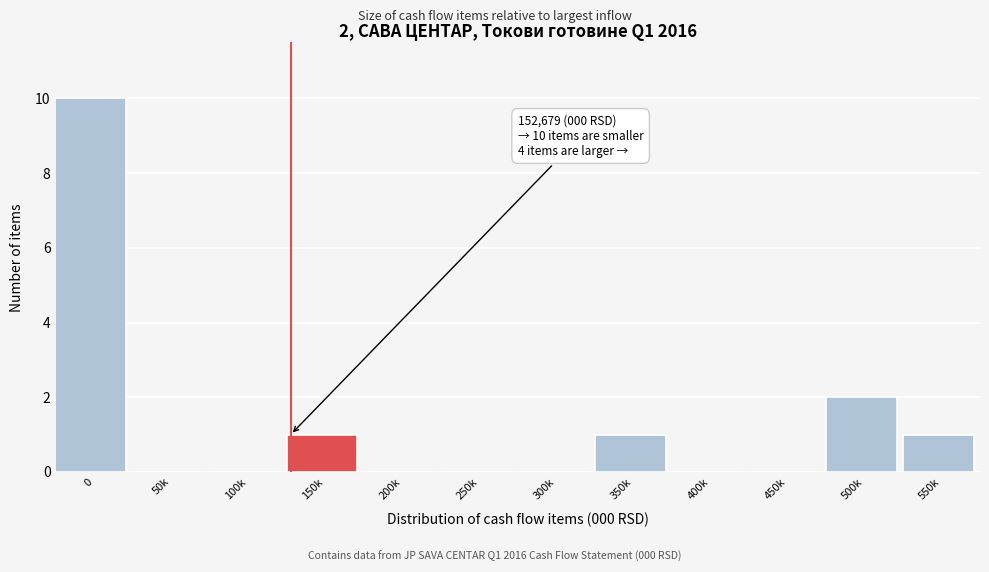

Reading left to right, transcribe all the data shown in this chart.

0=10	50k=0	100k=0	150k=1	200k=0	250k=0	300k=0	350k=1	400k=0	450k=0	500k=2	550k=1